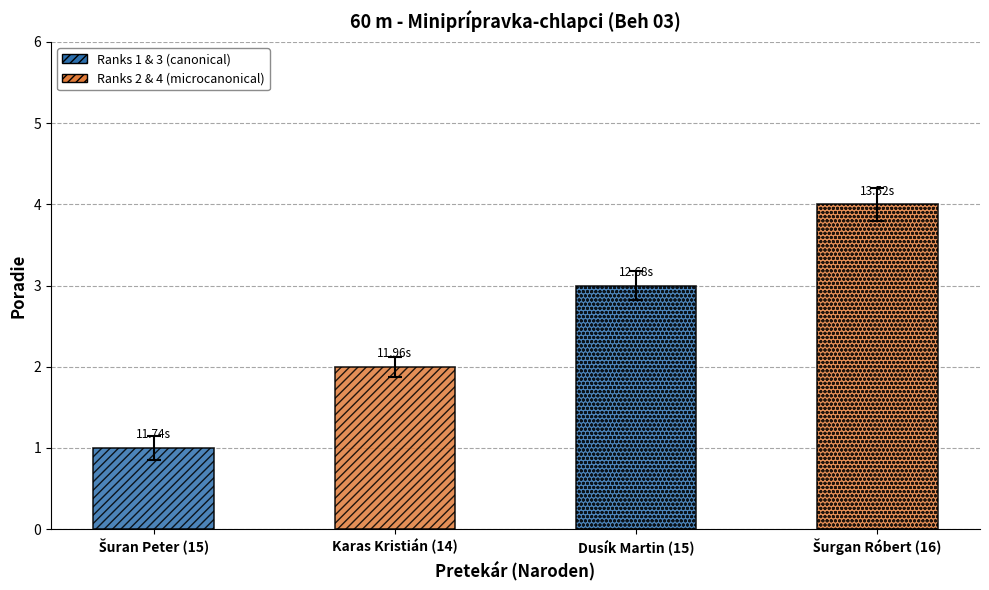

Which has a higher value, Karas Kristián (14) or Dusík Martin (15)?

Dusík Martin (15)